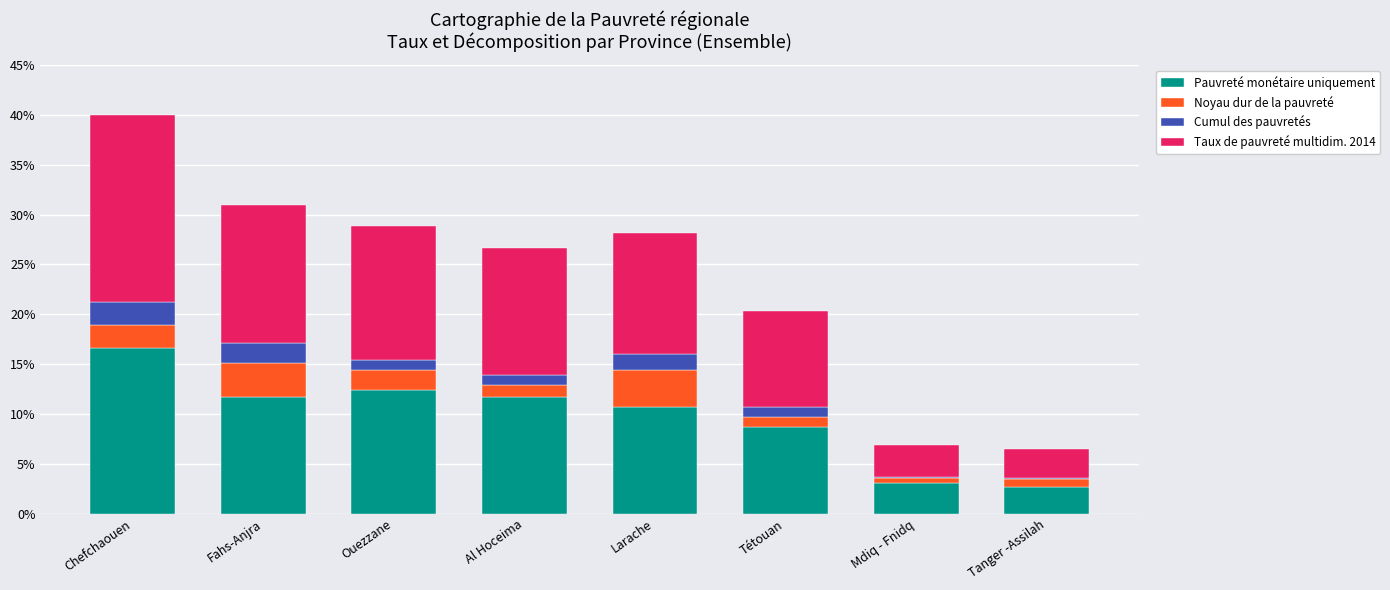

Is it true that Pauvreté monétaire uniquement equals 3.1 at Mdiq - Fnidq?

True